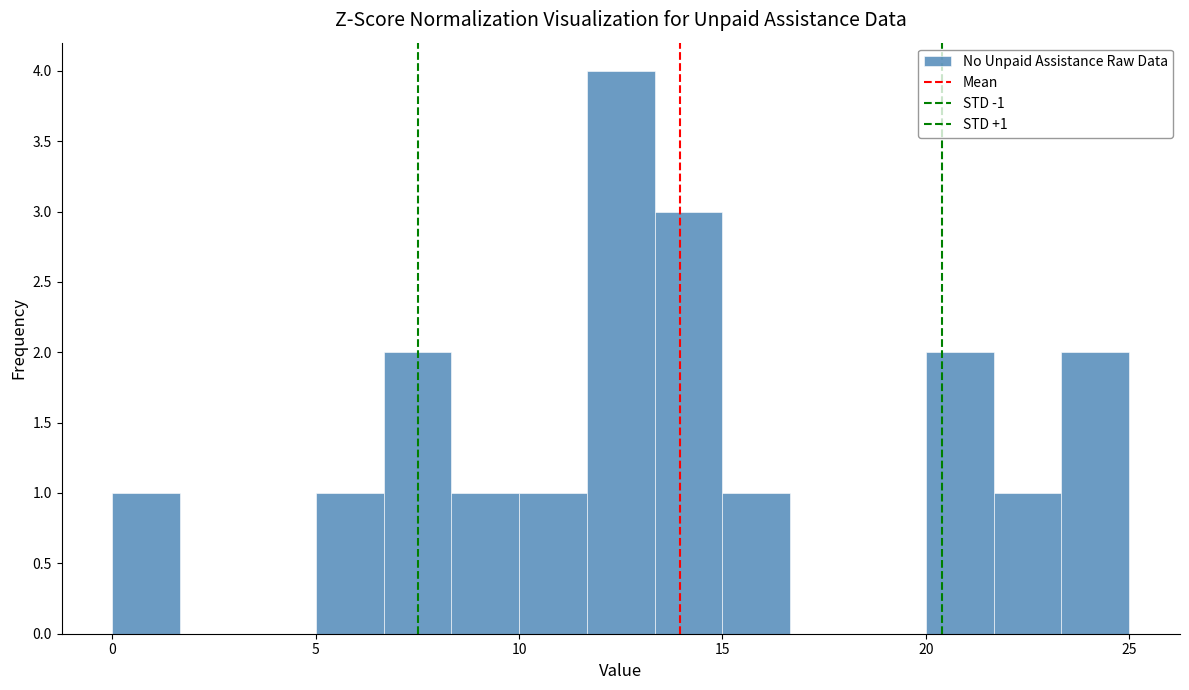

Read against the x-axis, roughly where is the centre of the tallest bar?

12.5